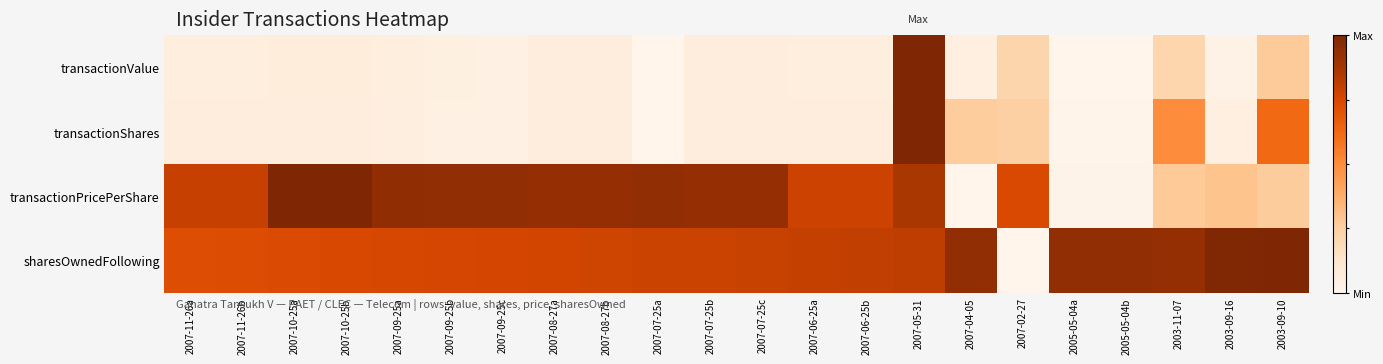

Reading left to right, what are all the values shown in this chart?

transactionValue: 2007-11-26a=0.1	2007-11-26b=0.1	2007-10-25a=0.1	2007-10-25b=0.1	2007-09-25a=0.1	2007-09-25b=0.0	2007-09-25c=0.0	2007-08-27a=0.1	2007-08-27b=0.1	2007-07-25a=0.0	2007-07-25b=0.1	2007-07-25c=0.1	2007-06-25a=0.1	2007-06-25b=0.1	2007-05-31=1.0	2007-04-05=0.0	2007-02-27=0.2	2005-05-04a=0.0	2005-05-04b=0.0	2003-11-07=0.2	2003-09-16=0.0	2003-09-10=0.3
transactionShares: 2007-11-26a=0.1	2007-11-26b=0.1	2007-10-25a=0.1	2007-10-25b=0.1	2007-09-25a=0.1	2007-09-25b=0.0	2007-09-25c=0.0	2007-08-27a=0.1	2007-08-27b=0.1	2007-07-25a=0.0	2007-07-25b=0.1	2007-07-25c=0.1	2007-06-25a=0.1	2007-06-25b=0.1	2007-05-31=1.0	2007-04-05=0.3	2007-02-27=0.2	2005-05-04a=0.0	2005-05-04b=0.0	2003-11-07=0.5	2003-09-16=0.0	2003-09-10=0.6
transactionPricePerShare: 2007-11-26a=0.8	2007-11-26b=0.8	2007-10-25a=1.0	2007-10-25b=1.0	2007-09-25a=0.9	2007-09-25b=0.9	2007-09-25c=0.9	2007-08-27a=0.9	2007-08-27b=0.9	2007-07-25a=0.9	2007-07-25b=0.9	2007-07-25c=0.9	2007-06-25a=0.8	2007-06-25b=0.8	2007-05-31=0.9	2007-04-05=0.0	2007-02-27=0.7	2005-05-04a=0.0	2005-05-04b=0.0	2003-11-07=0.3	2003-09-16=0.3	2003-09-10=0.3
sharesOwnedFollowing: 2007-11-26a=0.7	2007-11-26b=0.7	2007-10-25a=0.7	2007-10-25b=0.7	2007-09-25a=0.8	2007-09-25b=0.8	2007-09-25c=0.8	2007-08-27a=0.8	2007-08-27b=0.8	2007-07-25a=0.8	2007-07-25b=0.8	2007-07-25c=0.8	2007-06-25a=0.8	2007-06-25b=0.8	2007-05-31=0.8	2007-04-05=0.9	2007-02-27=0.0	2005-05-04a=0.9	2005-05-04b=0.9	2003-11-07=0.9	2003-09-16=1.0	2003-09-10=1.0